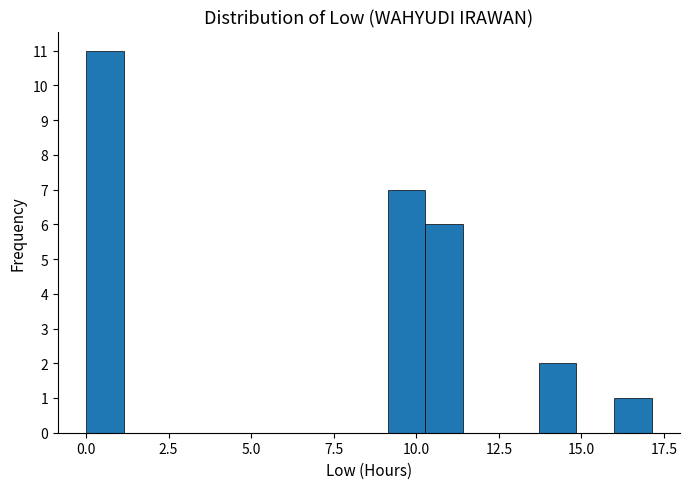

Around what value on the x-axis is the tallest bar? Give the approximate position of its centre, as read against the axis.

0.5